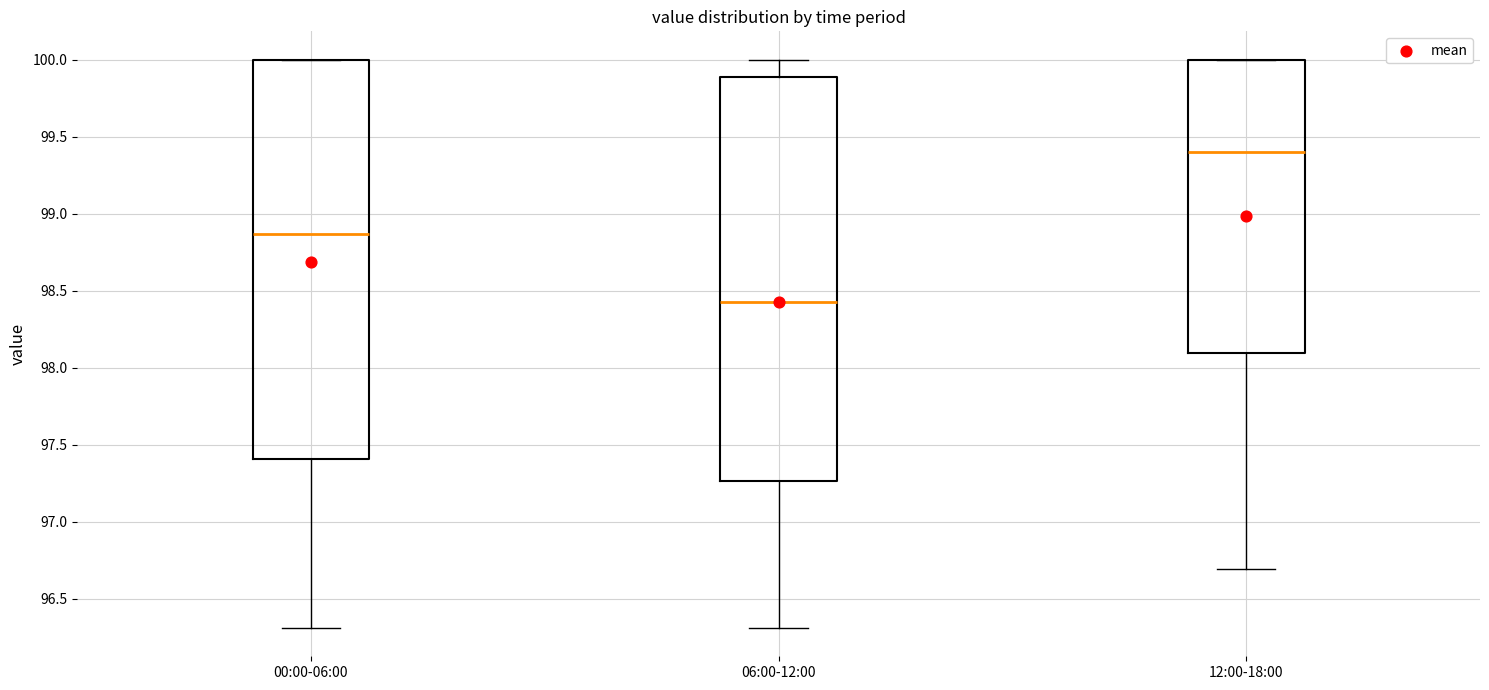

Where is the upper edge of the box for 00:00-06:00 on the y-axis? The values are not printed on the chart, so give them approximately, as read against the axis.

100.00